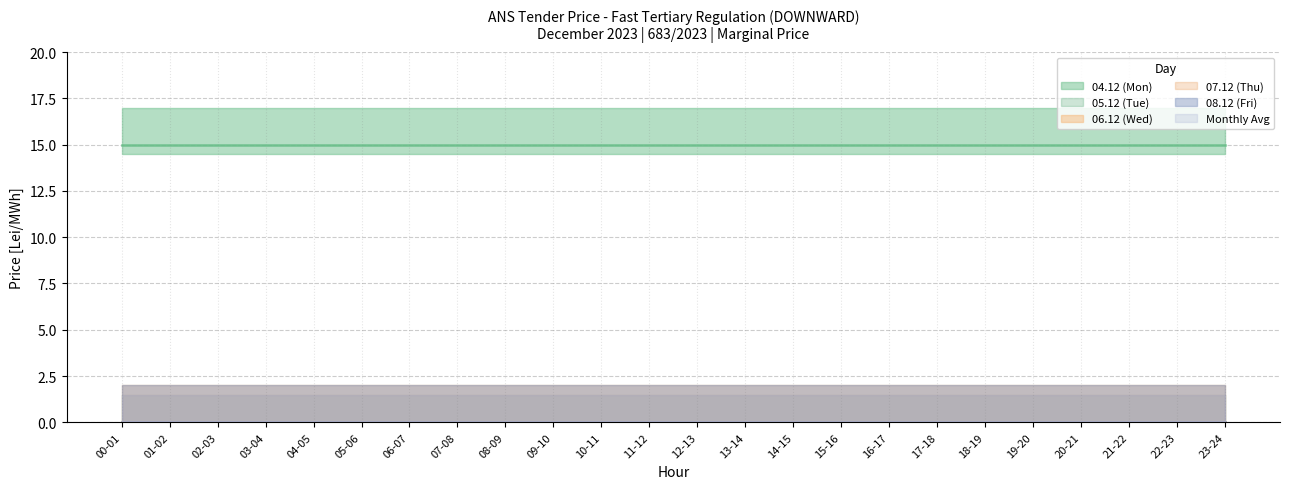

Is the value of 06.12 (Wed) at 14-15 greater than the value of 07.12 (Thu) at 10-11?

No